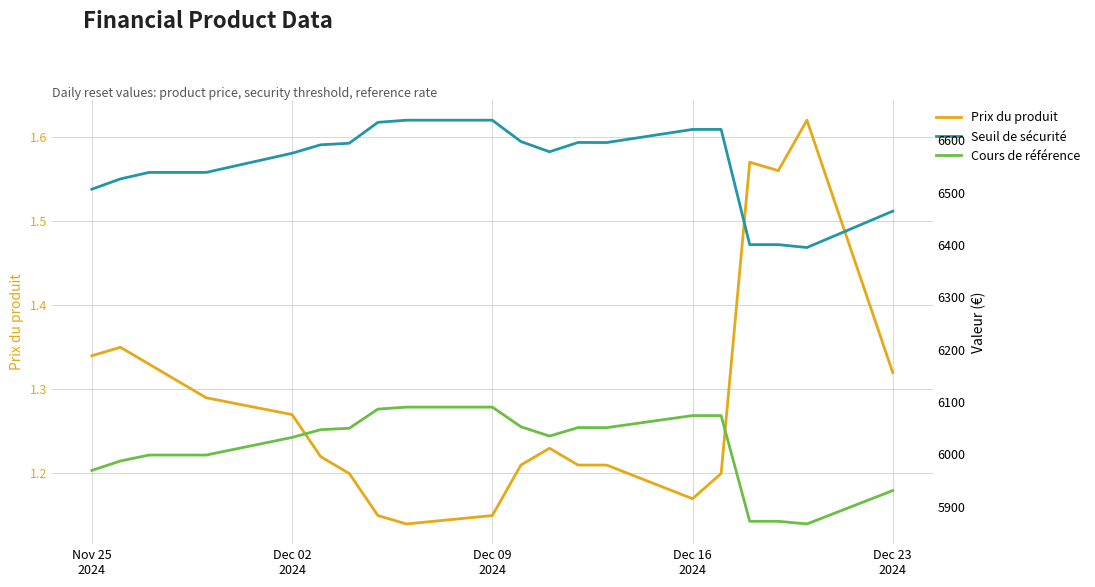

At how many categories does at least one series exceed 1970?

20